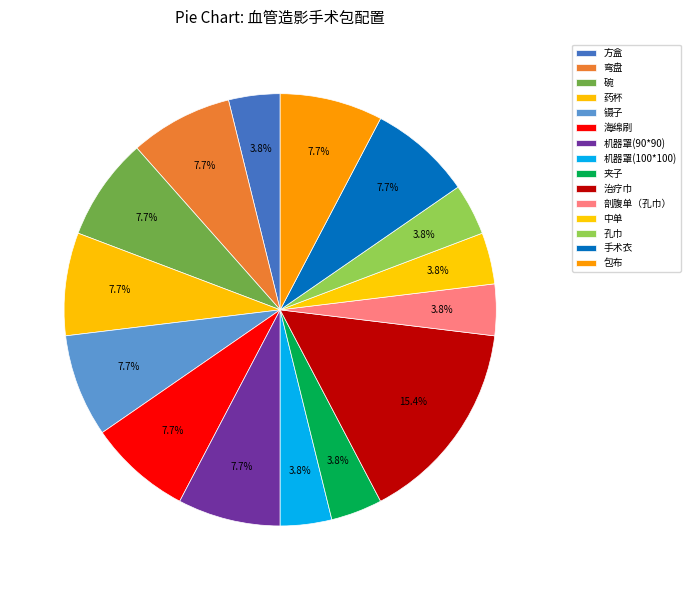

Is the sum of 手术衣 and 夹子 greater than half?

No